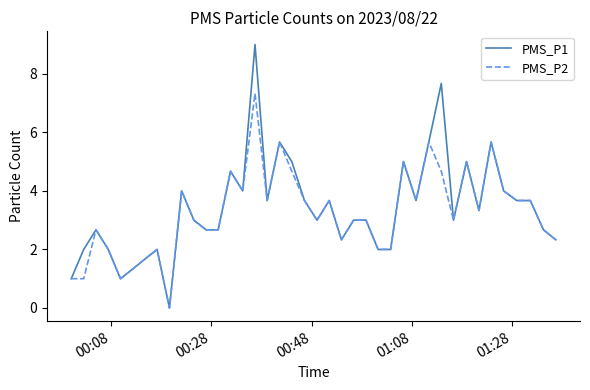

What is the difference between the maximum and minimum values in the PMS_P1 series?

9.0